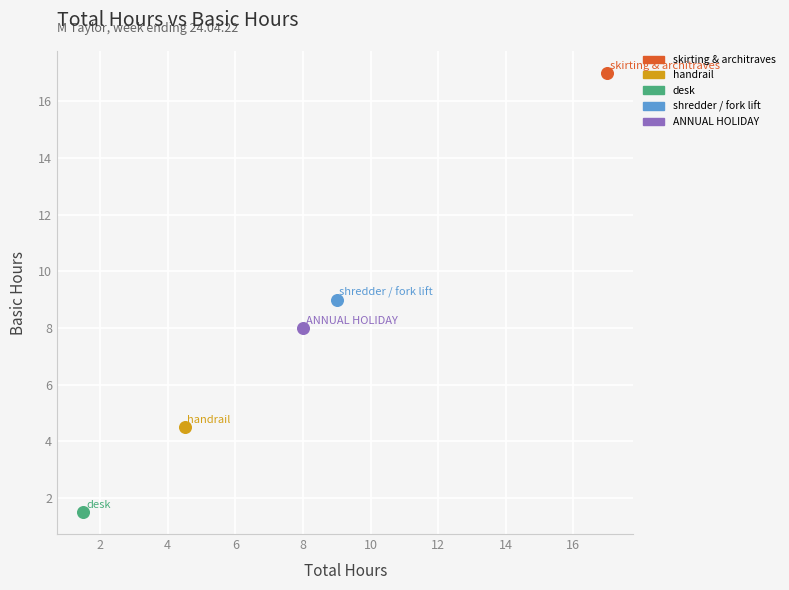

Which series reaches the minimum Y coordinate?

desk